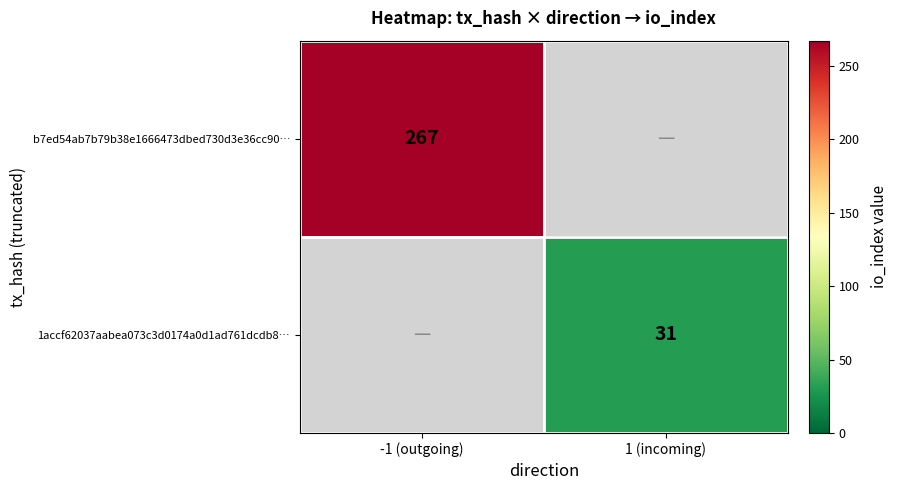

Which category has the lowest value across all series?

1 (incoming)